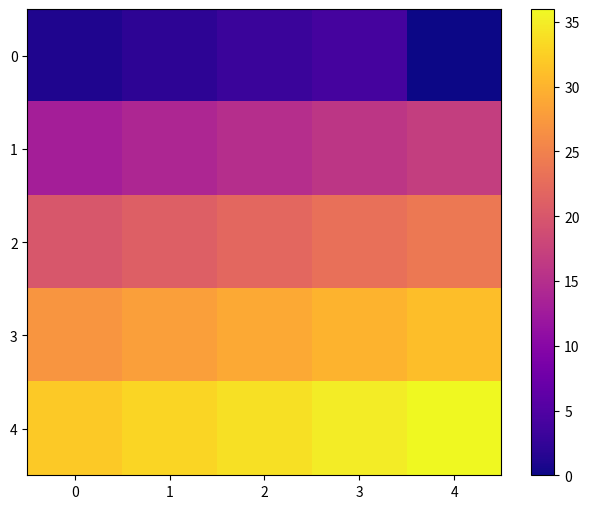

Which series has the largest total across all categories?

4